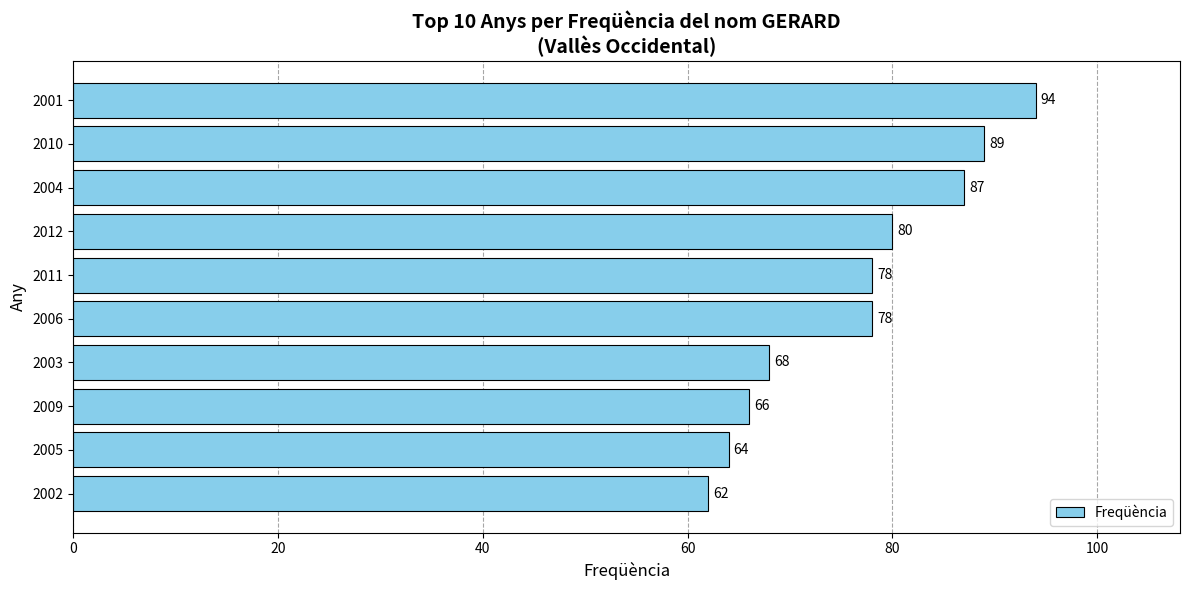

What is the greatest value displayed?

94